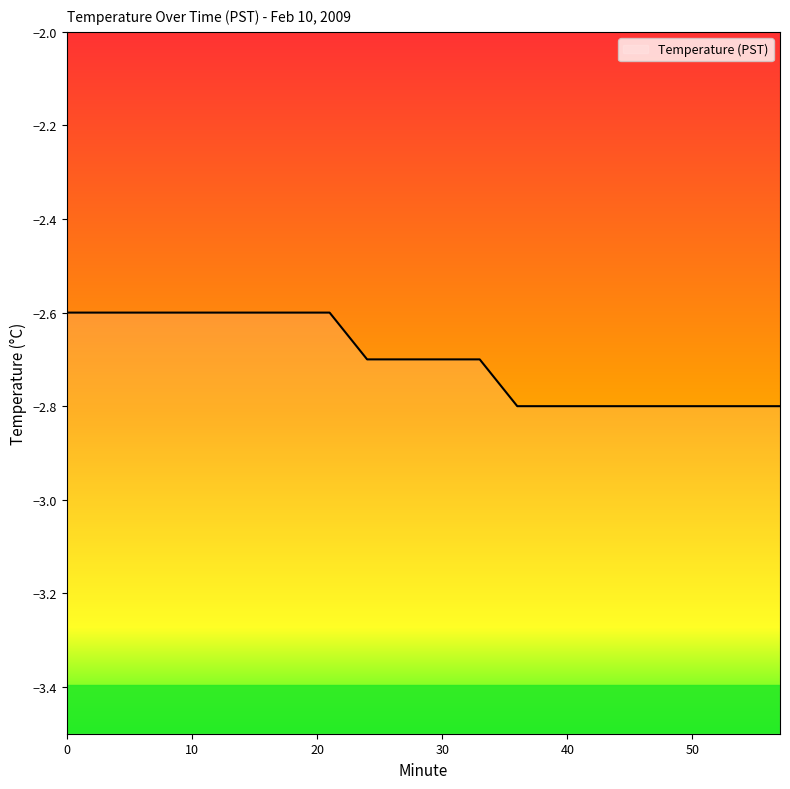

What is the average value?

-2.7